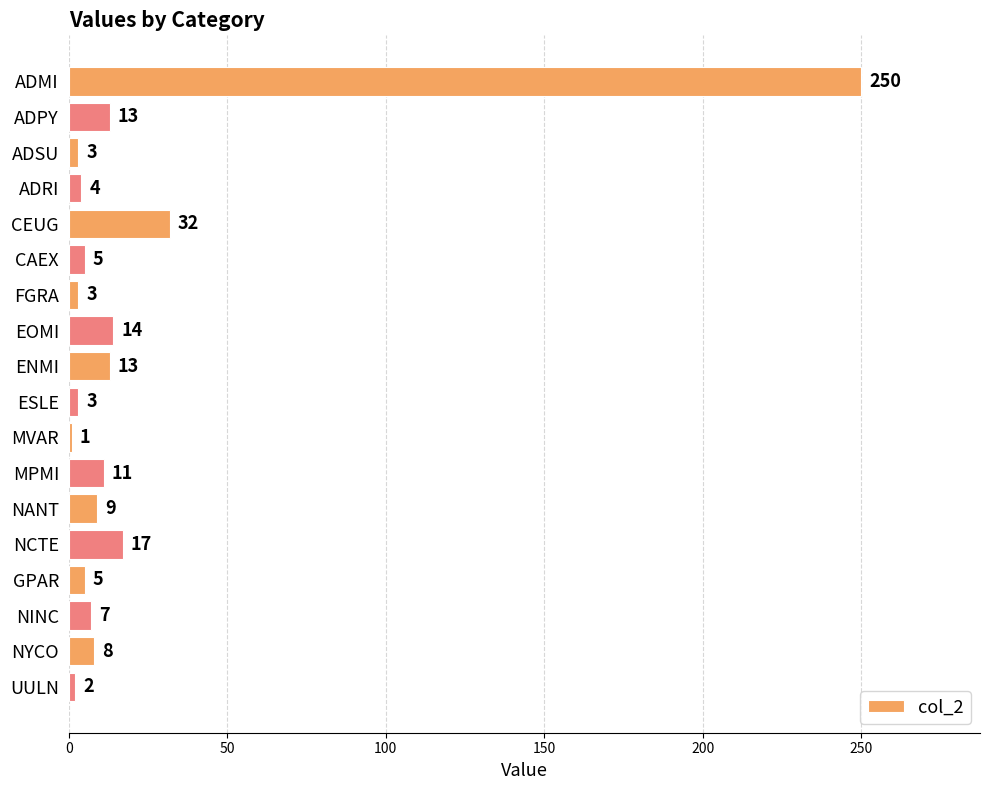

What is the minimum value shown in the chart?

1